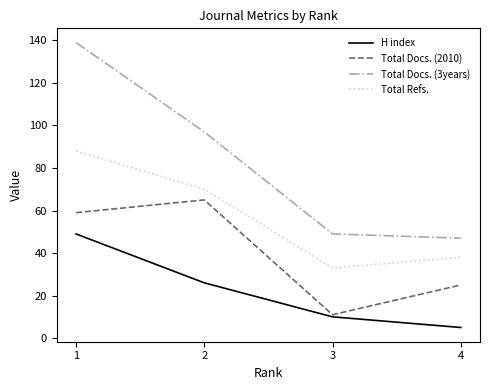

At which category does Total Refs. reach its first local valley?

3